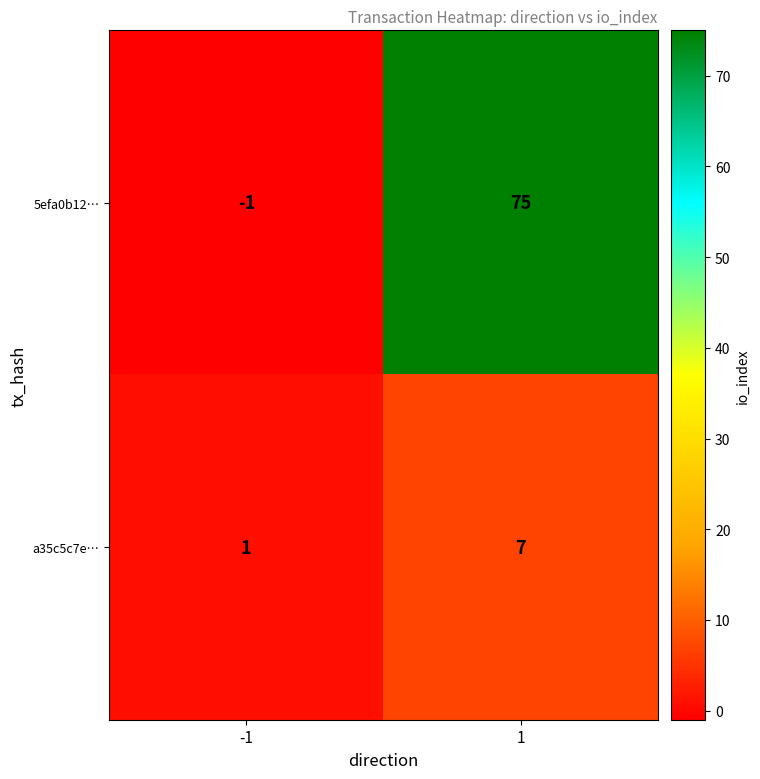

List the series in order of their peak value, lowest first.

a35c5c7e…, 5efa0b12…